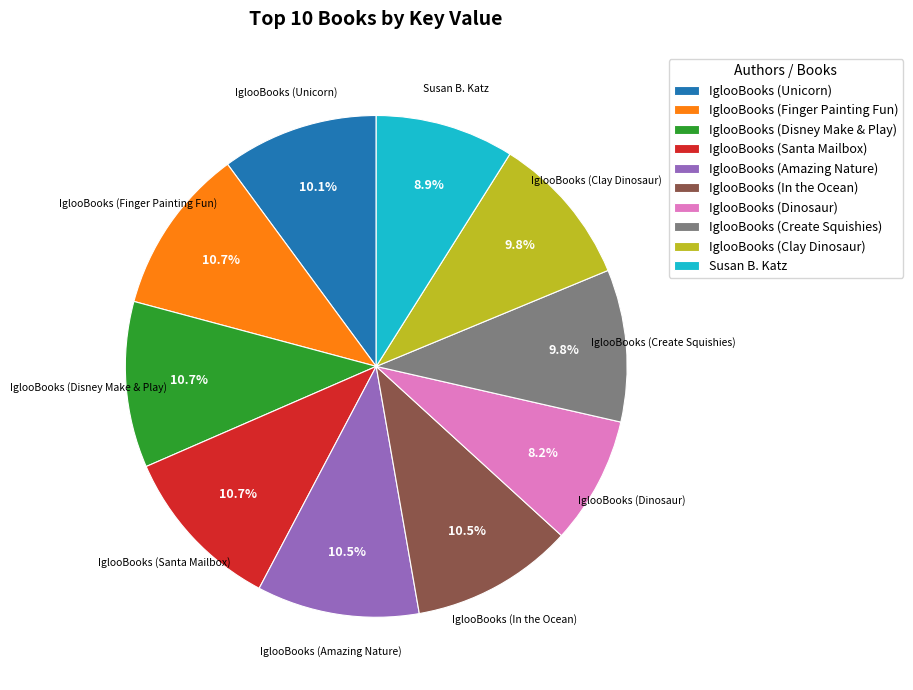

To the nearest percent, what is the difference between the largest and smallest slice percentages?

3%